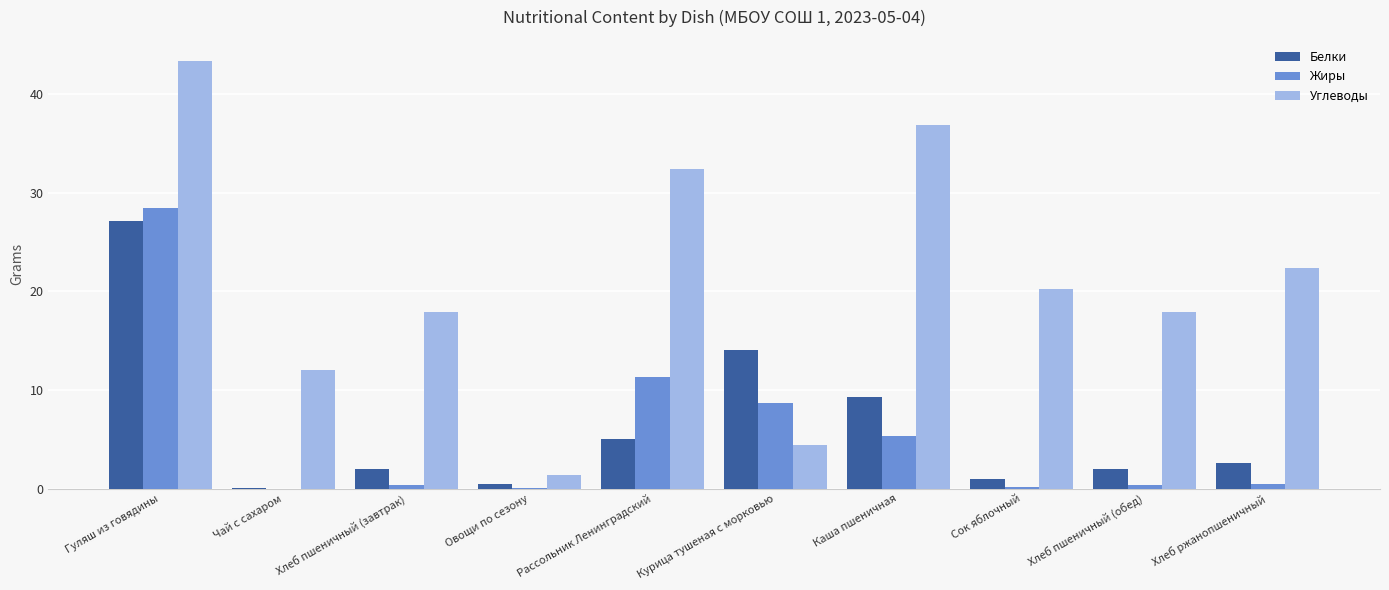

Which series has the largest total across all categories?

Углеводы